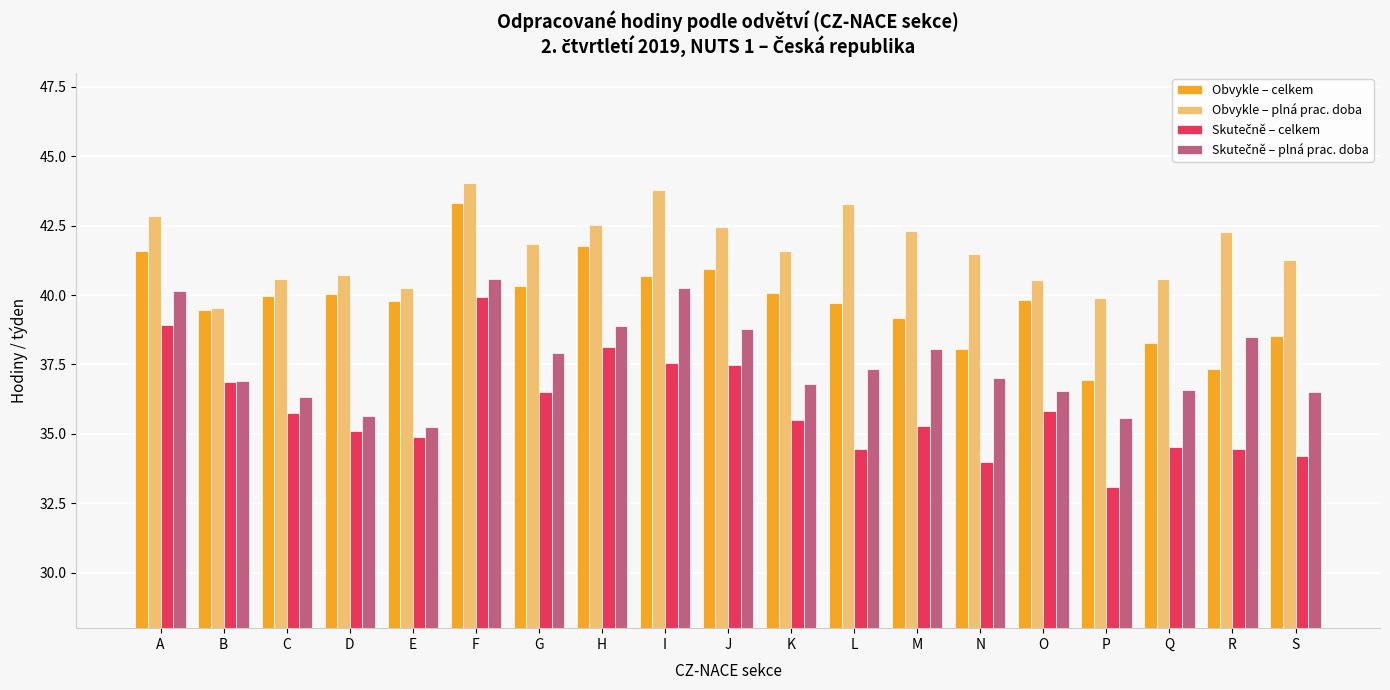

At which category is the sum across all series the highest?

F